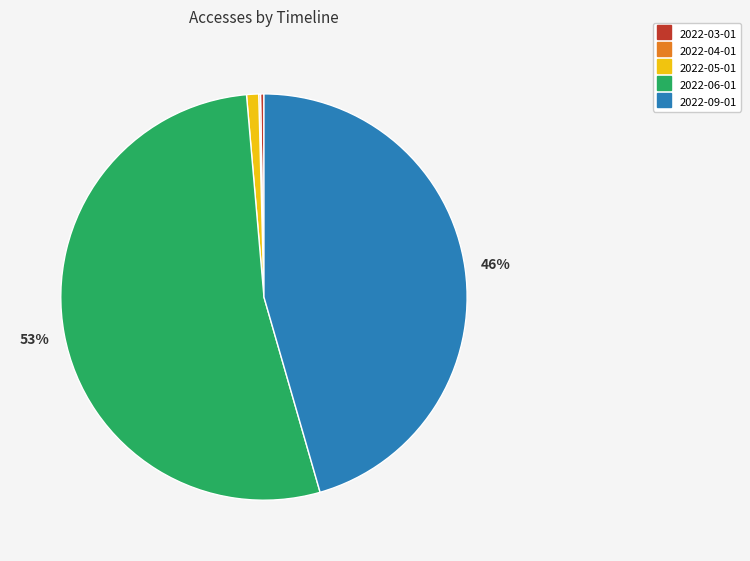

To the nearest percent, what portion does 2022-06-01 represent?

53%